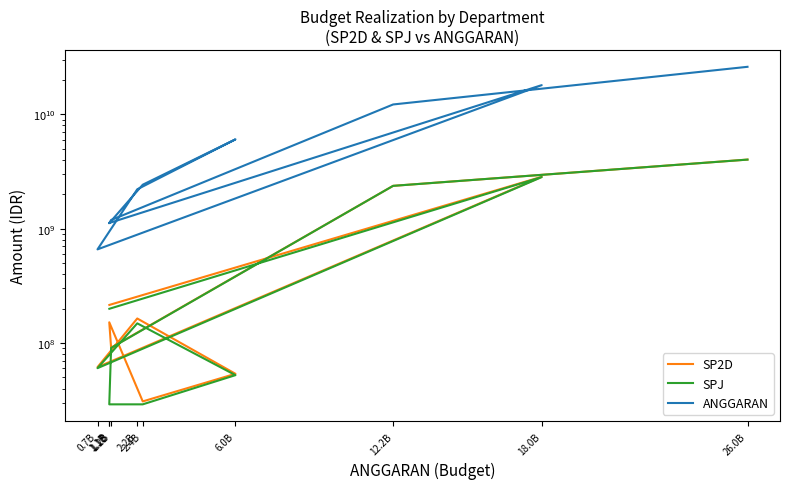

Is it true that SP2D equals 151817000 at 1.1B?

True